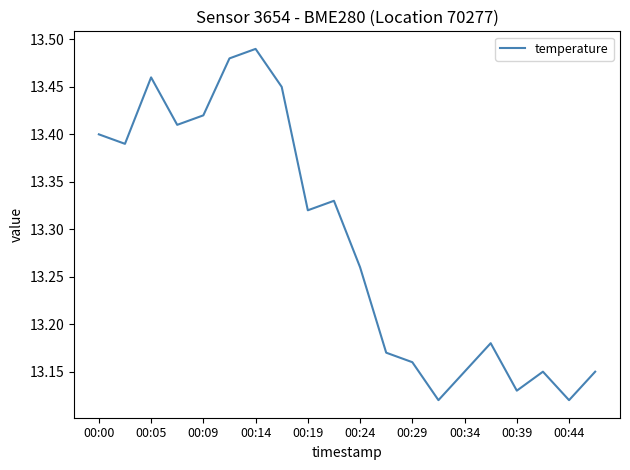

What is the sum of all values?

265.7